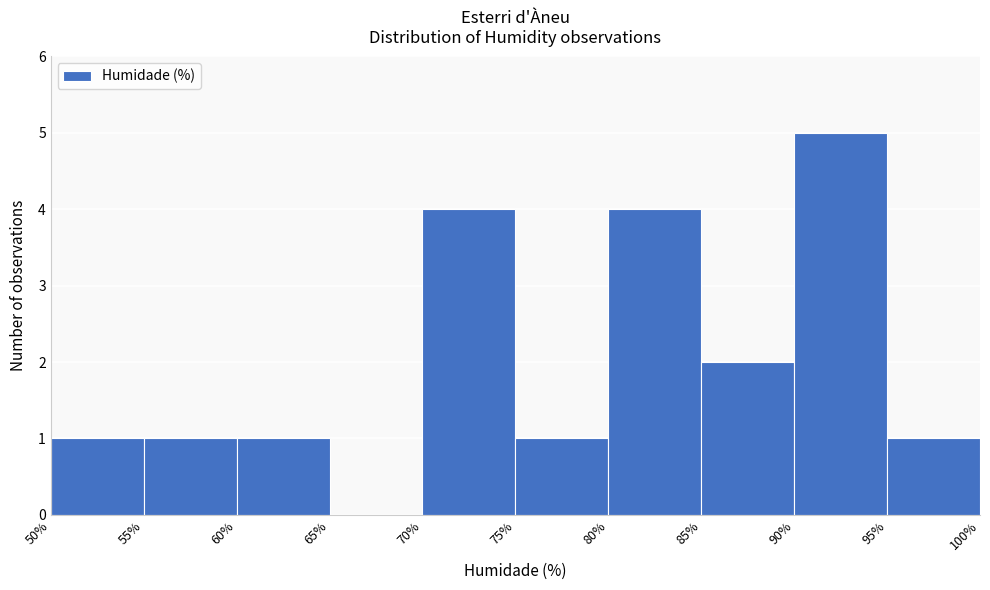

Reading left to right, list every bar in this chart as the range it spans on the x-axis followed by its height. The values are not printed on the chart, so give them approximately, as read against the axis.

50% to 55%: 1
55% to 60%: 1
60% to 65%: 1
65% to 70%: 0
70% to 75%: 4
75% to 80%: 1
80% to 85%: 4
85% to 90%: 2
90% to 95%: 5
95% to 100%: 1